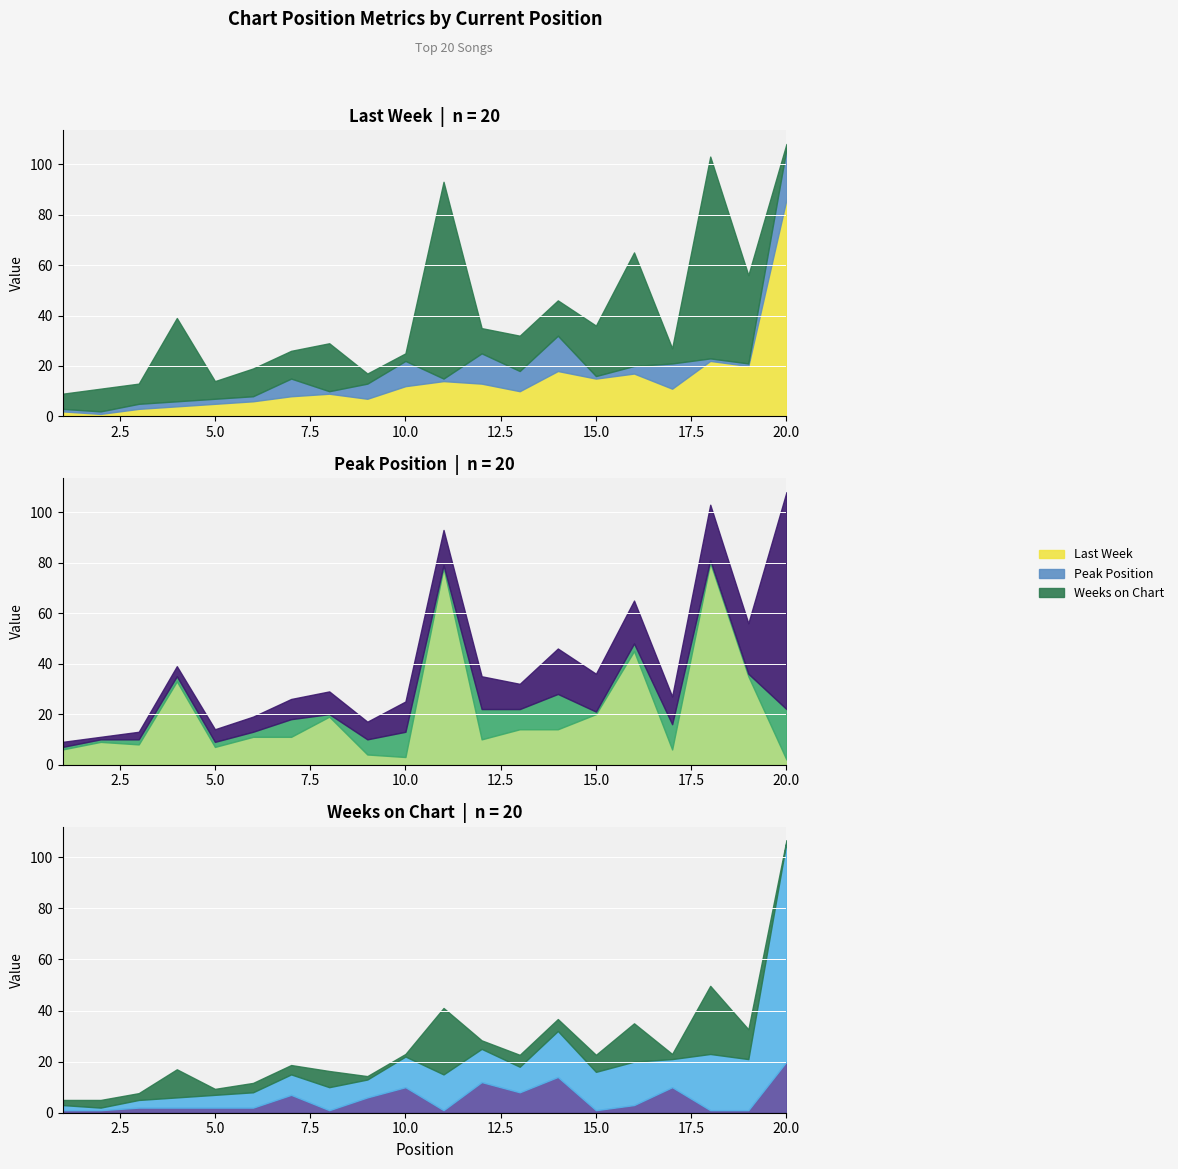

Reading left to right, transcribe all the data shown in this chart.

Last Week: 2	1	3	4	5	6	8	9	7	12	14	13	10	18	15	17	11	22	20	86
Peak Position: 1	1	2	2	2	2	7	1	6	10	1	12	8	14	1	3	10	1	1	20
Weeks on Chart: 6	9	8	33	7	11	11	19	4	3	78	10	14	14	20	45	6	80	35	2